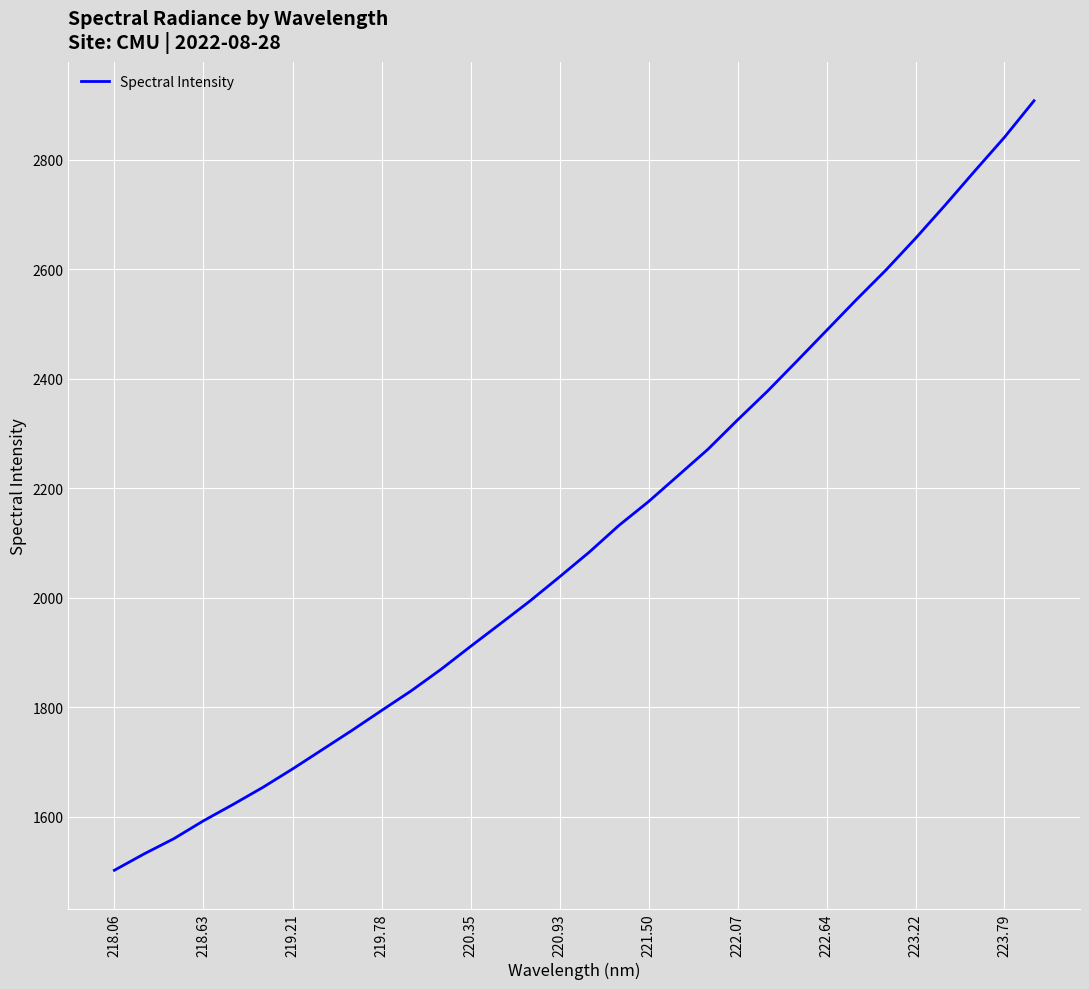

What is the difference between the maximum and minimum values?

1405.4